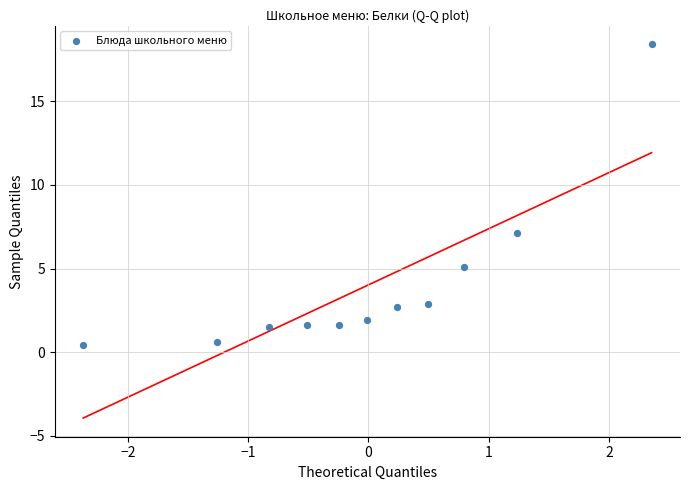

What is the range of Y values (max minus min)?

18.0